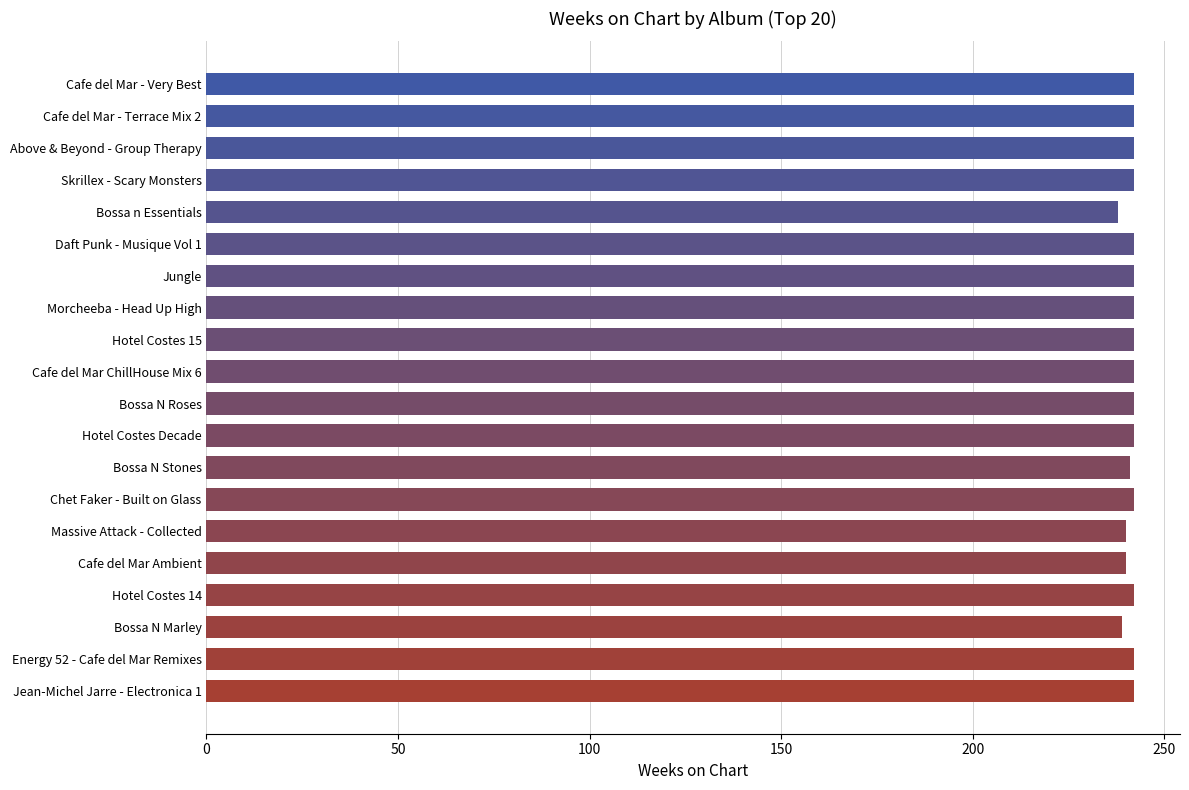

What position from the bottom is Hotel Costes 15?

12